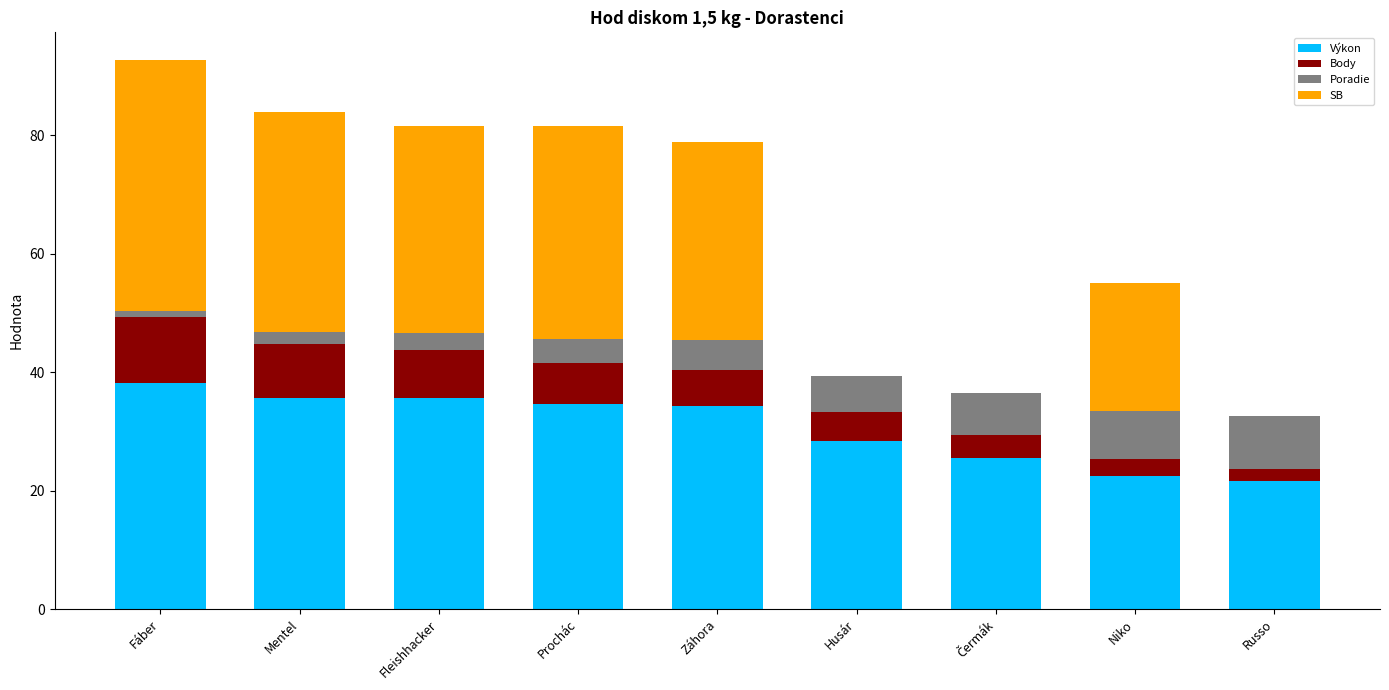

The value of Výkon at Fleishhacker is 35.7. True or false?

True